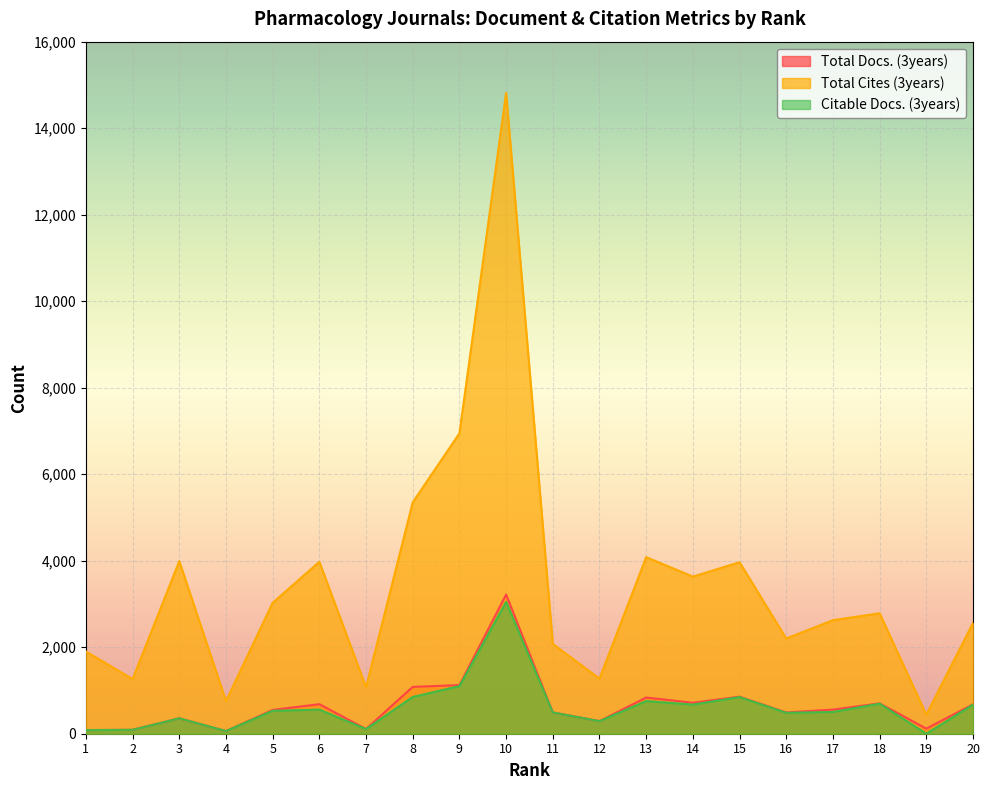

Where is Total Docs. (3years) nearest to the value 1640?

9